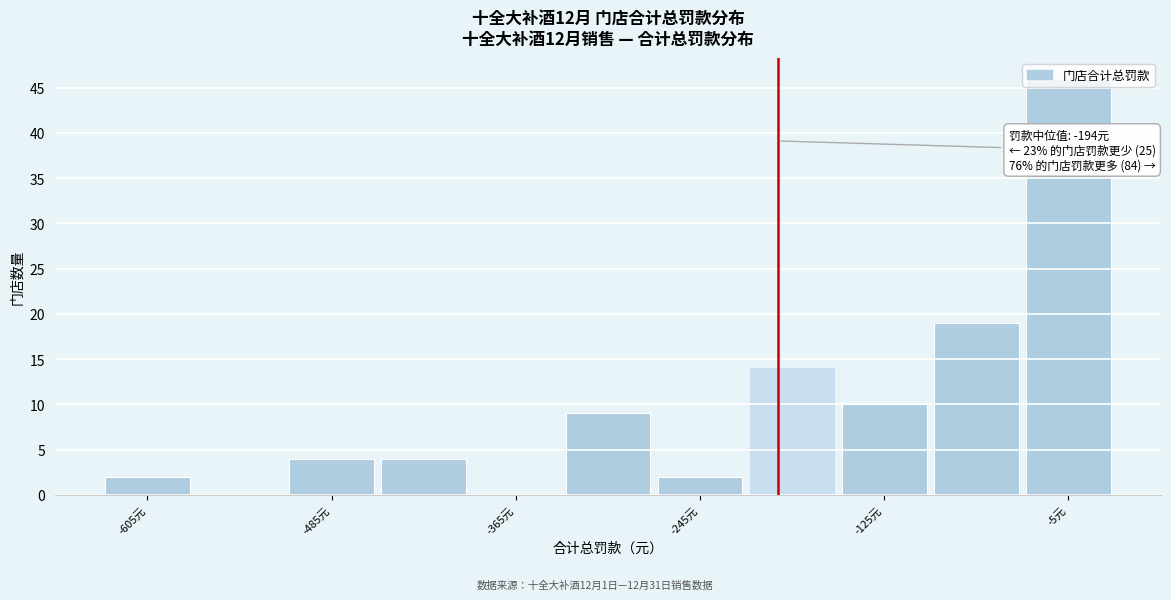

Read against the x-axis, roughly where is the centre of the tallest bar?

0